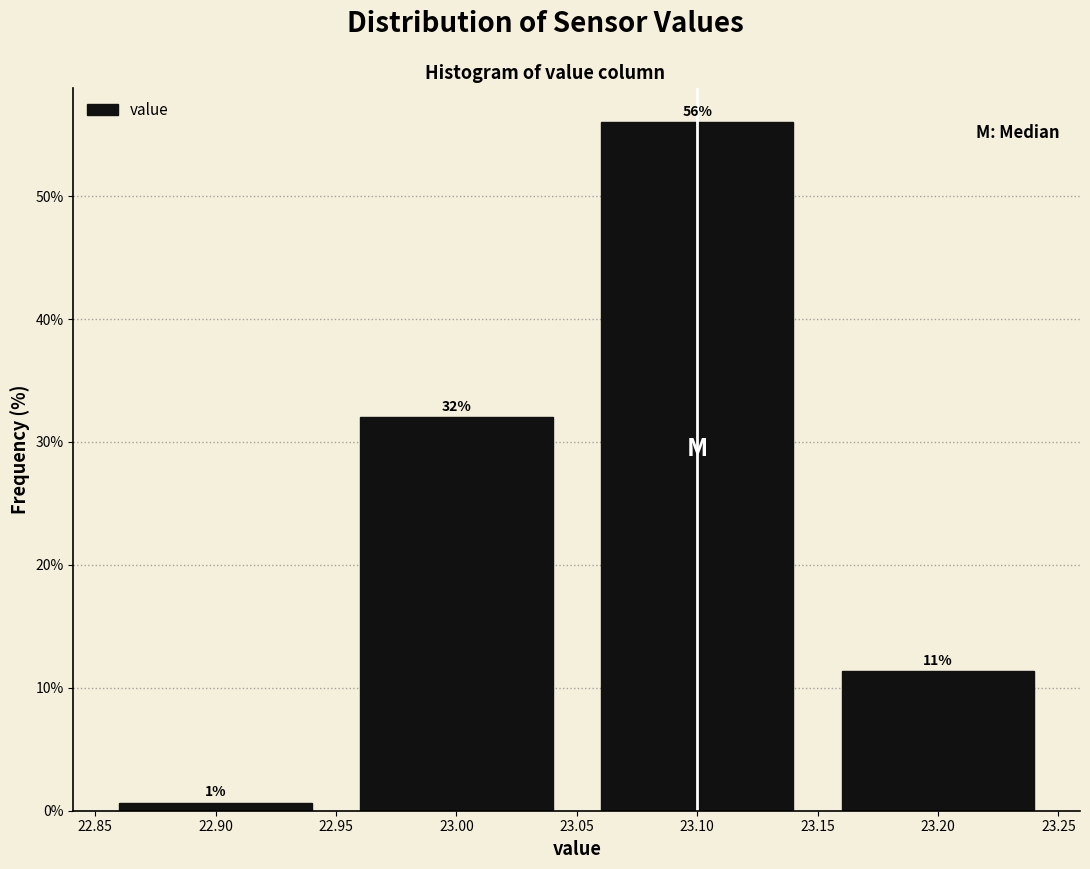

Over which range of the x-axis is the bar tallest?

23.05 to 23.15